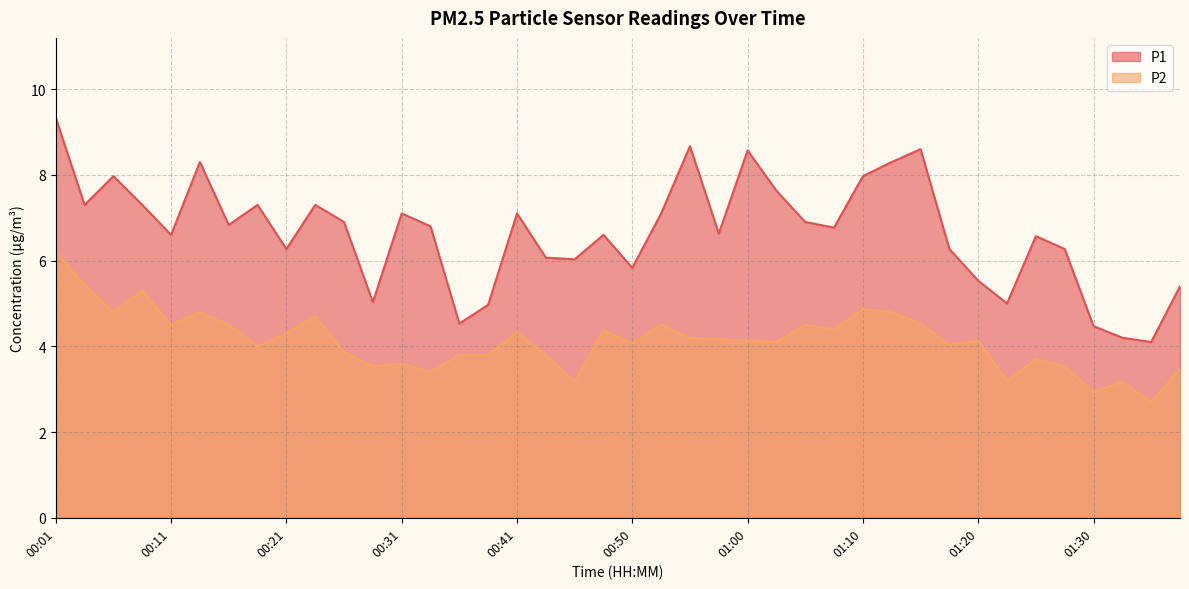

How many data points in P1 are less than 6?

10